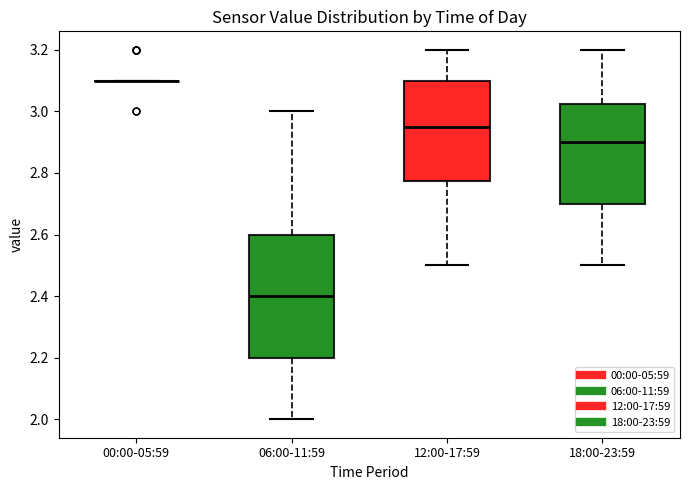

Reading left to right, transcribe this box plot: for each box, give where its median line is, the range the box spans, and where its two whiskers end, as read against the y-axis. The values are not printed on the chart, so give them approximately, as read against the axis.

00:00-05:59: box collapsed to a line at 3.10, whiskers 3.10 to 3.10
06:00-11:59: median 2.40, box 2.20 to 2.60, whiskers 2.00 to 3.00
12:00-17:59: median 2.96, box 2.78 to 3.10, whiskers 2.50 to 3.20
18:00-23:59: median 2.90, box 2.70 to 3.02, whiskers 2.50 to 3.20